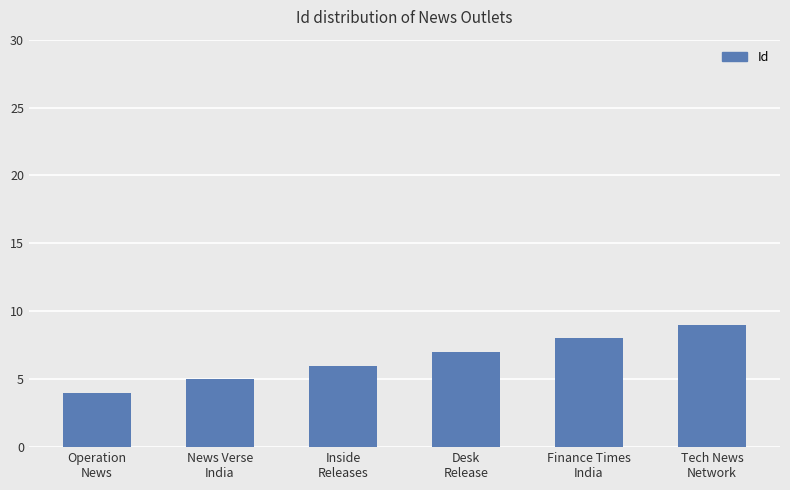

The chart shows a value of 8 at Finance Times
India. True or false?

True